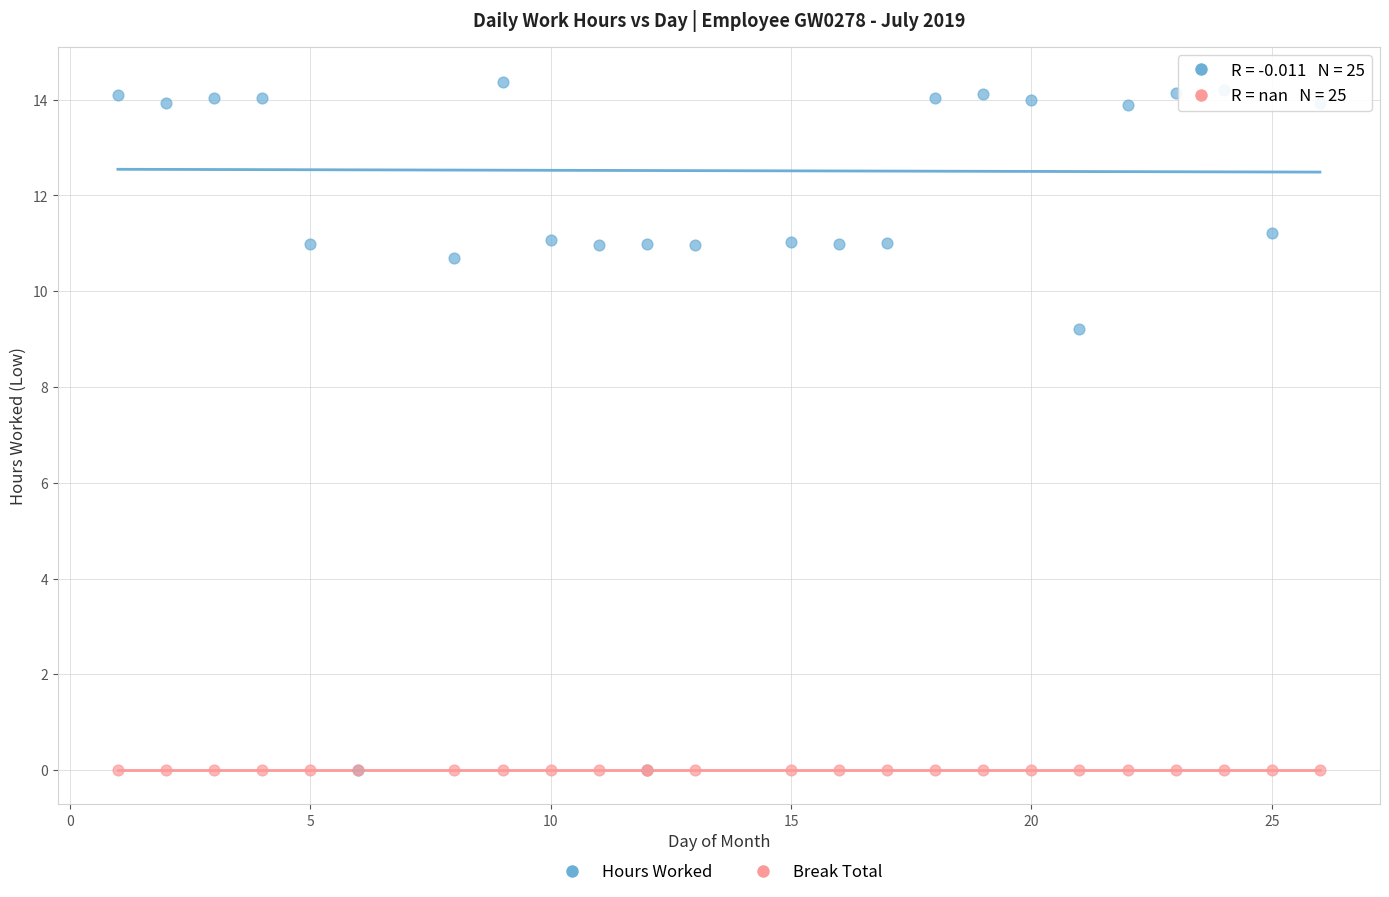

What are all the series names shown in the legend?

Hours Worked, Break Total